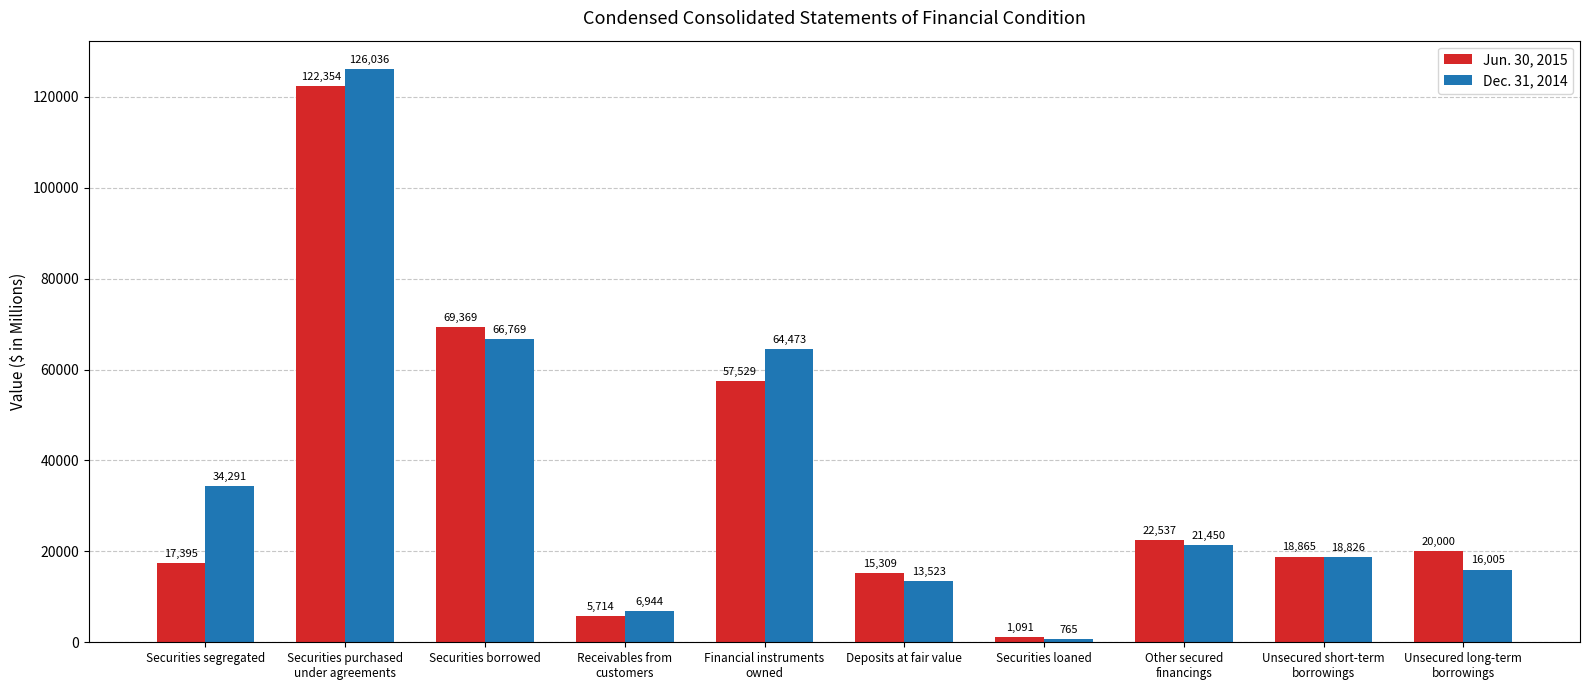

The value of Jun. 30, 2015 at Unsecured long-term
borrowings is 20000. True or false?

True